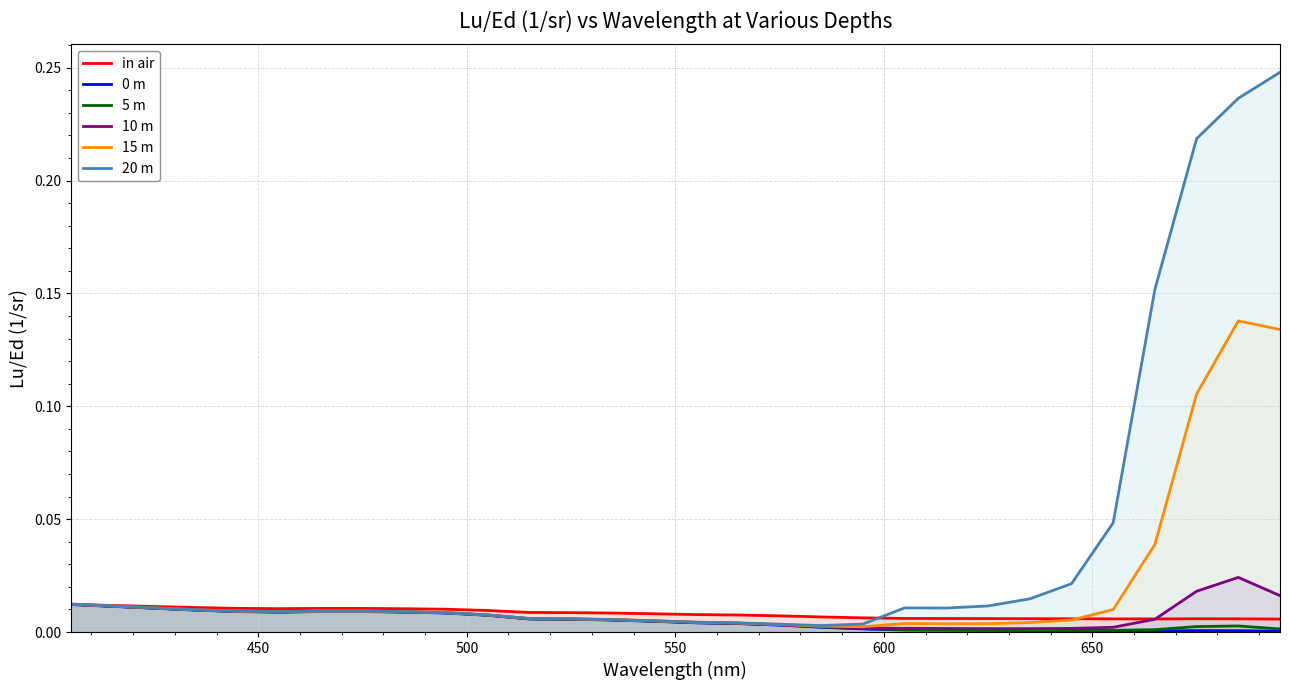

Which series has the widest spread of values?

20 m